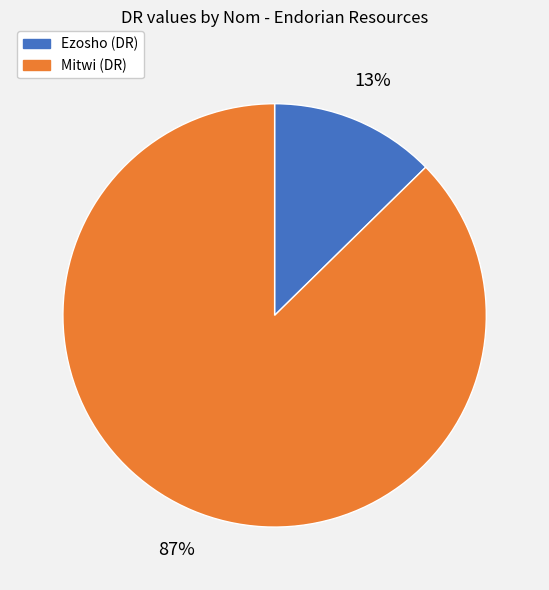

What is the smallest slice in the pie chart?

Ezosho